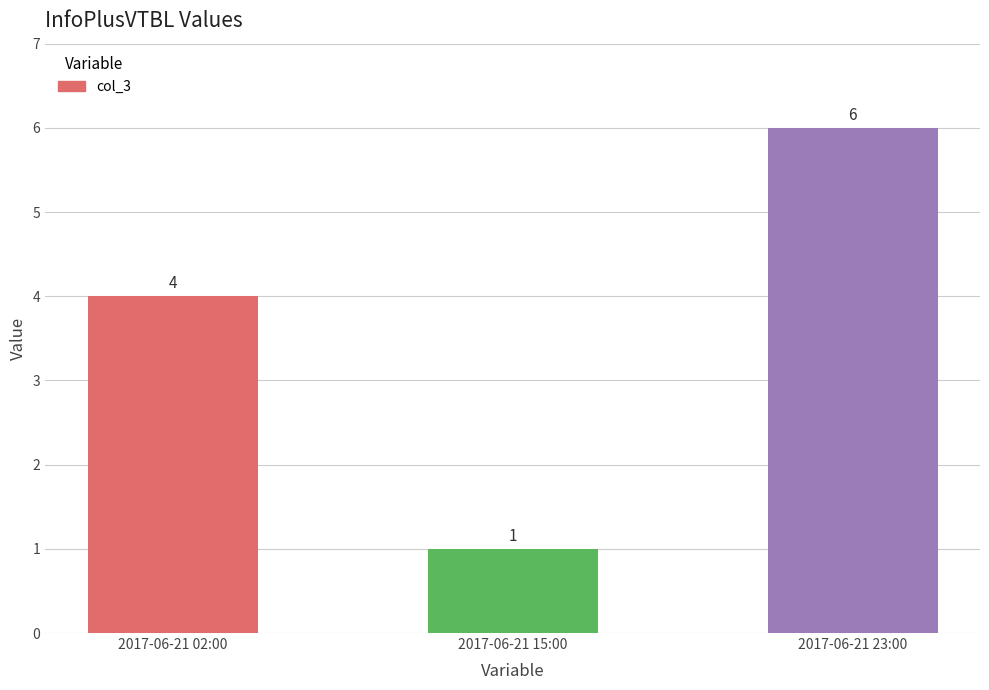

Rank the categories by value from highest to lowest.

2017-06-21 23:00, 2017-06-21 02:00, 2017-06-21 15:00